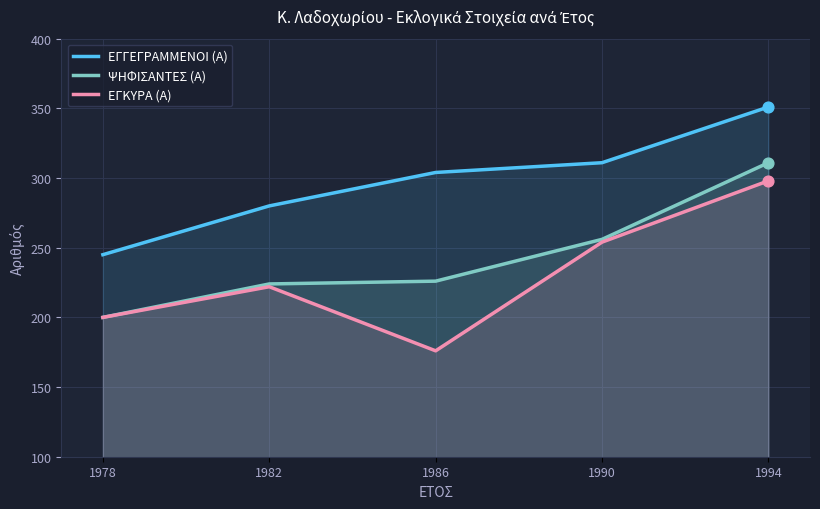

Which series contains the lowest Y value?

ΕΓΚΥΡΑ (Α)